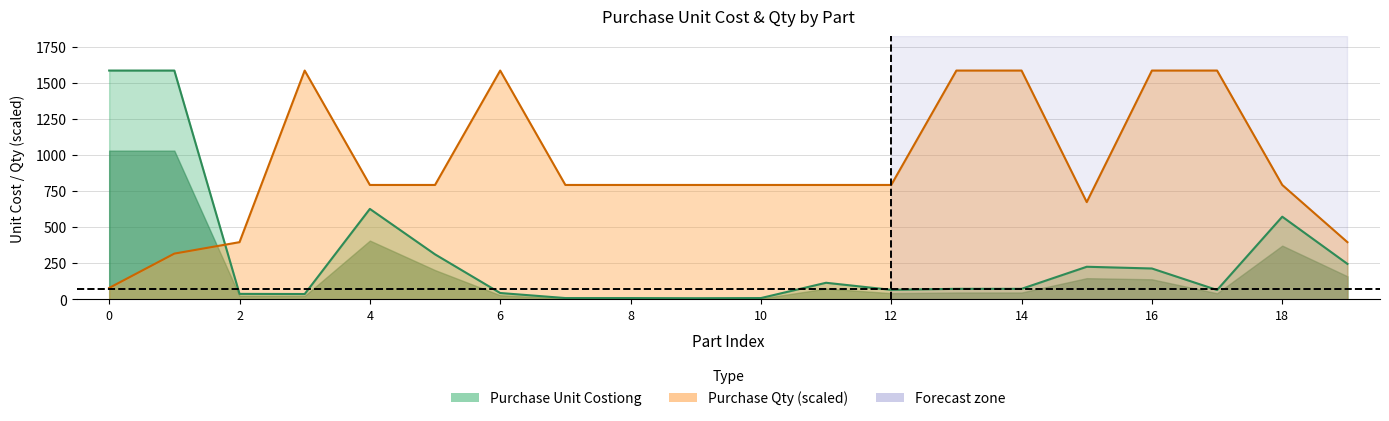

True or false: Purchase Unit Costiong has more than 1 interior local peaks.

True